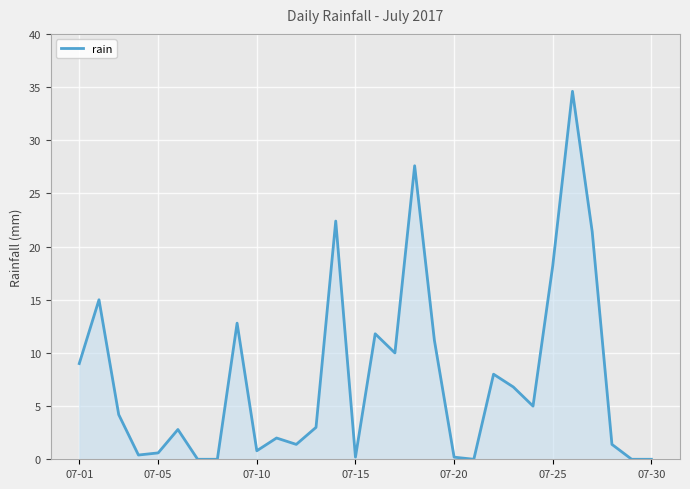

What is the difference between the maximum and minimum values?

34.6